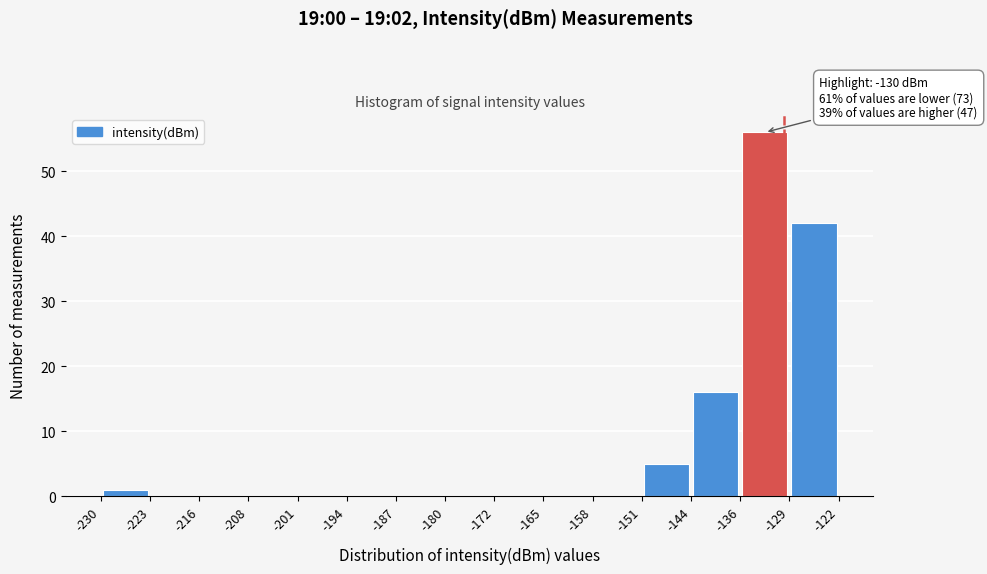

Which range on the x-axis has the tallest bar?

-136 to -129